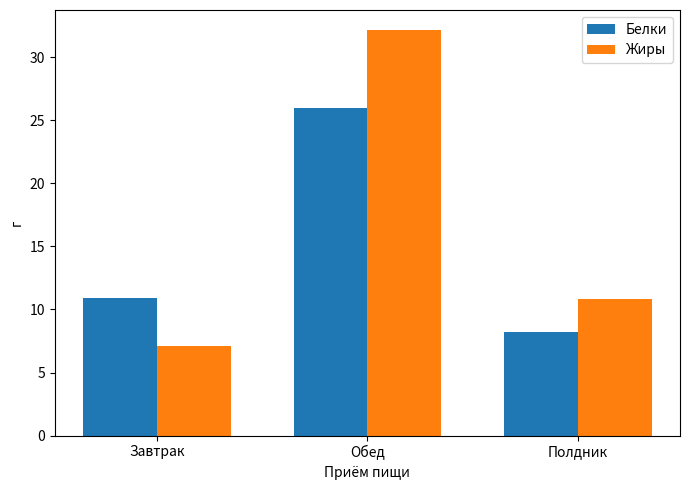

Reading left to right, extract all data points from this chart.

Белки: 10.9	26.0	8.2
Жиры: 7.1	32.1	10.8